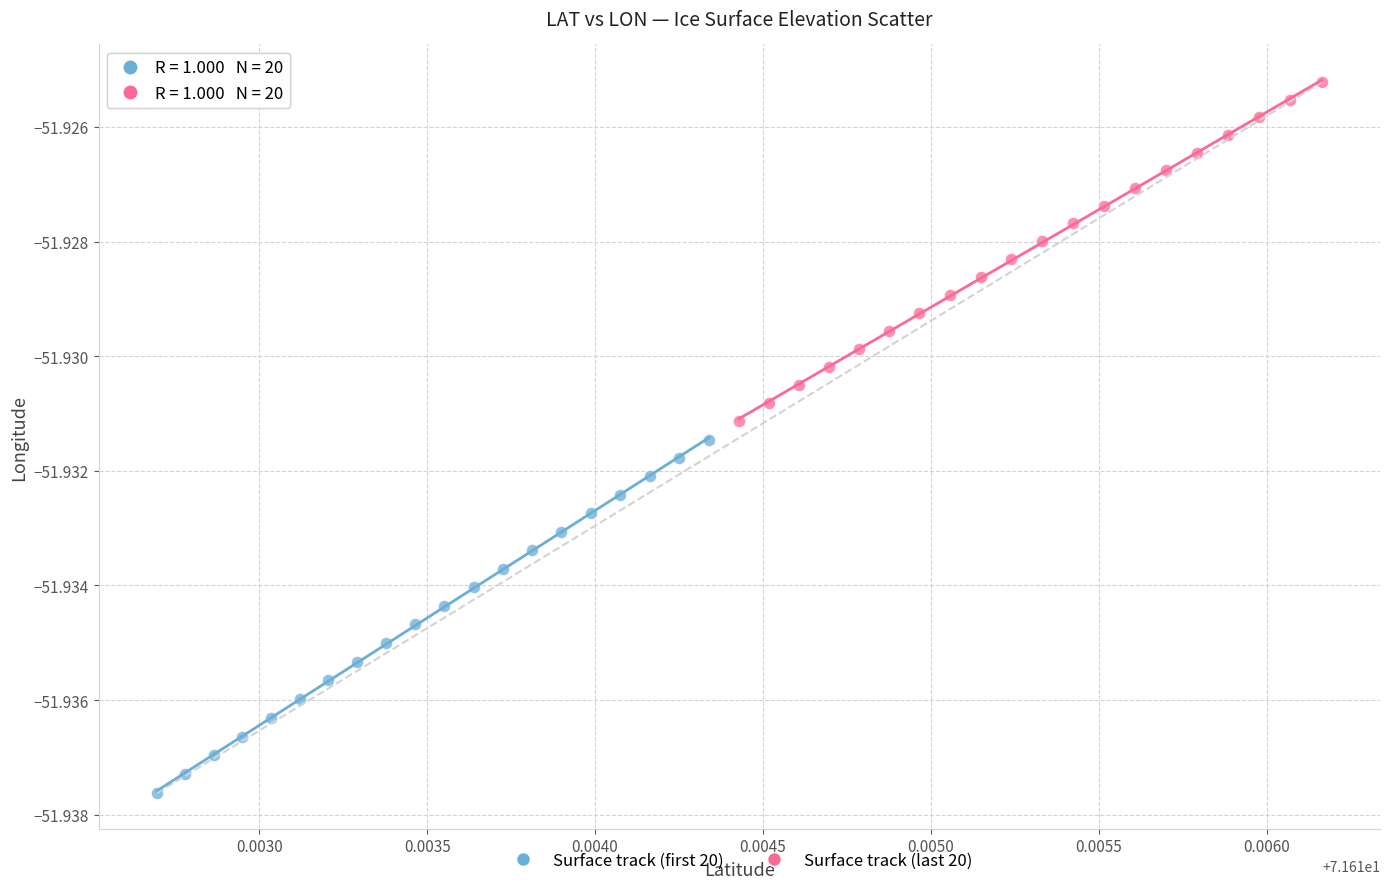

Which series has the largest Y range (max minus min)?

Surface track (first 20)